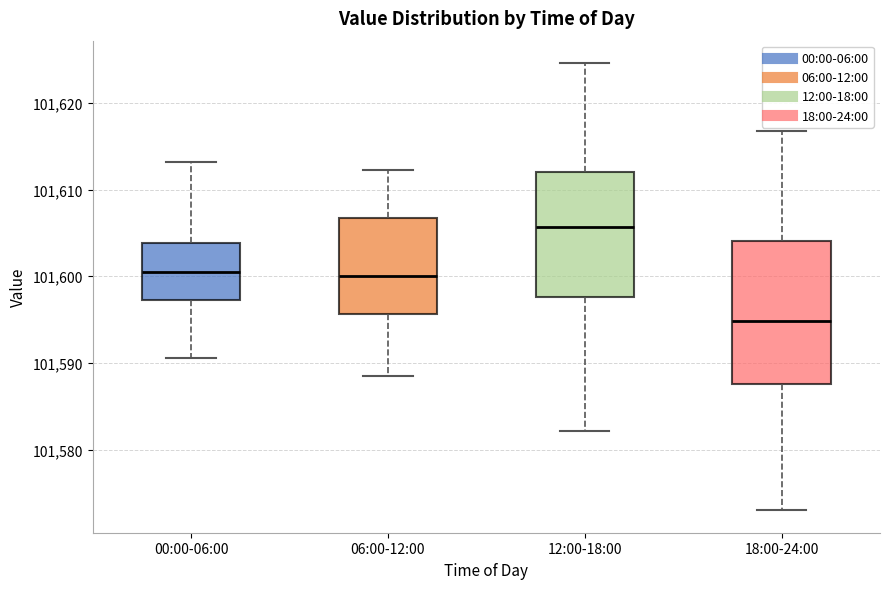

Reading left to right, read every box against the y-axis: the position of its median line, the range the box covers, and the ends of its whiskers. The values are not printed on the chart, so give them approximately, as read against the axis.

00:00-06:00: median 101601, box 101597 to 101604, whiskers 101591 to 101613
06:00-12:00: median 101600, box 101596 to 101607, whiskers 101589 to 101612
12:00-18:00: median 101606, box 101598 to 101612, whiskers 101582 to 101625
18:00-24:00: median 101595, box 101588 to 101604, whiskers 101573 to 101617